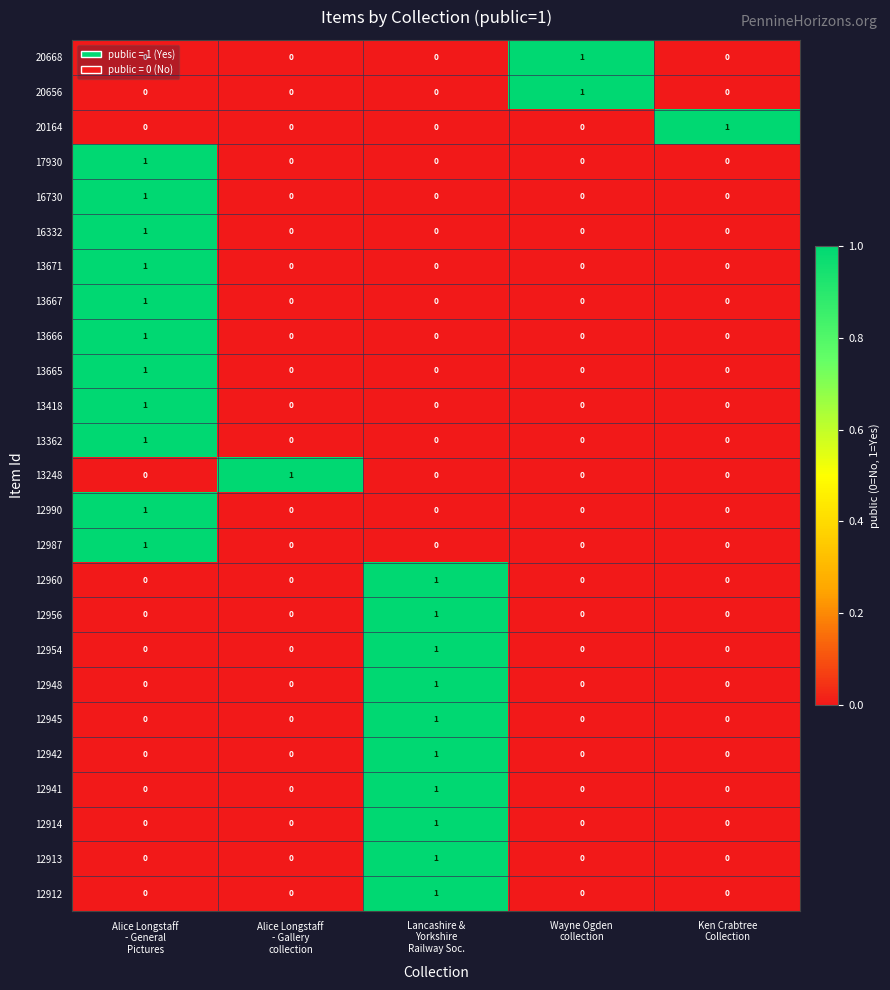

At how many categories does at least one series exceed 0?

5